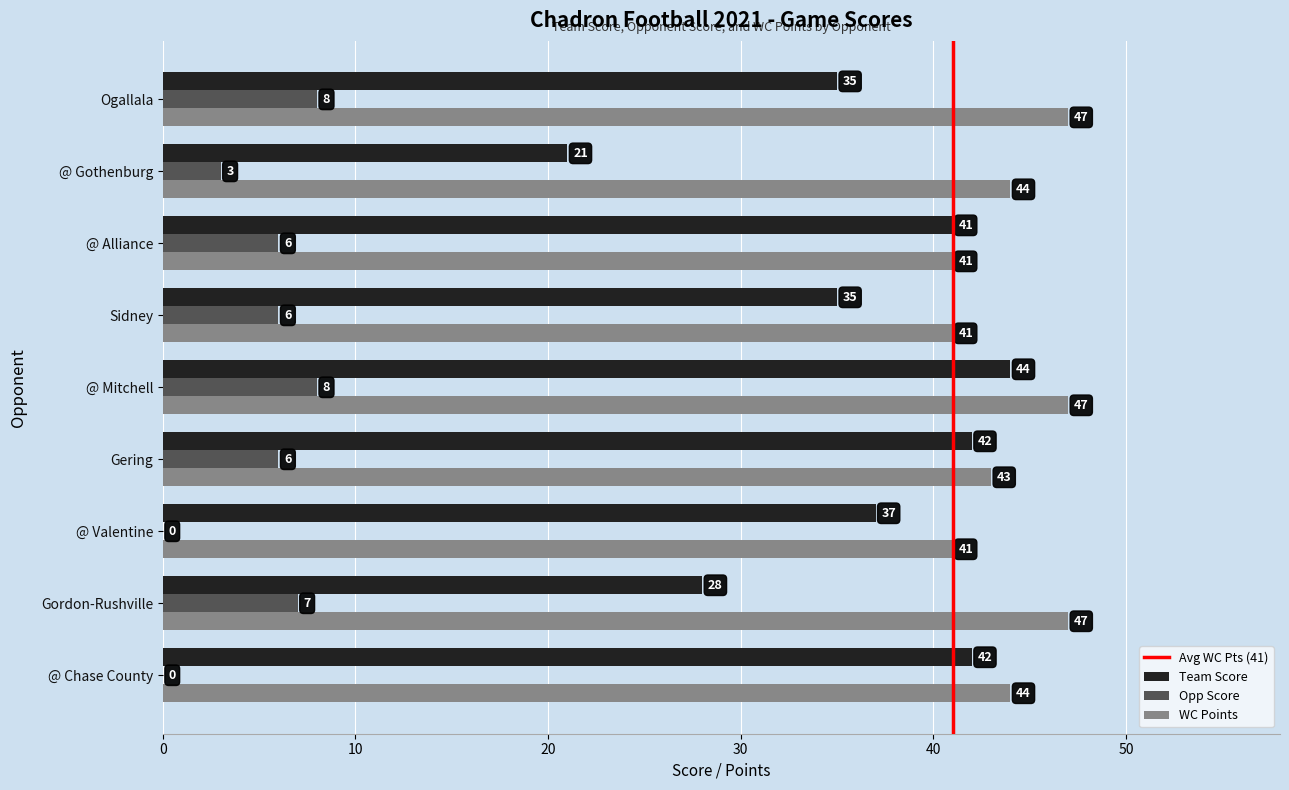

How many Opp Score values are between 3 and 7?

5